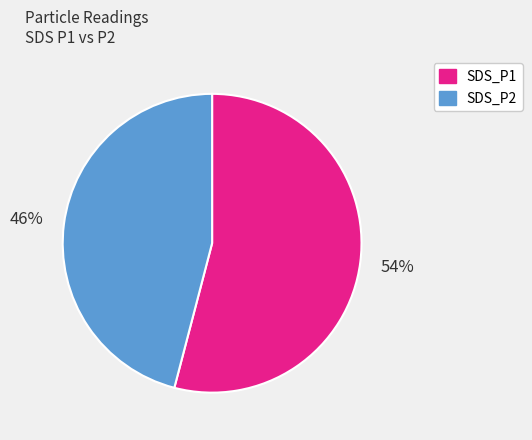

Combined, do SDS_P2 and SDS_P1 account for over 50%?

Yes